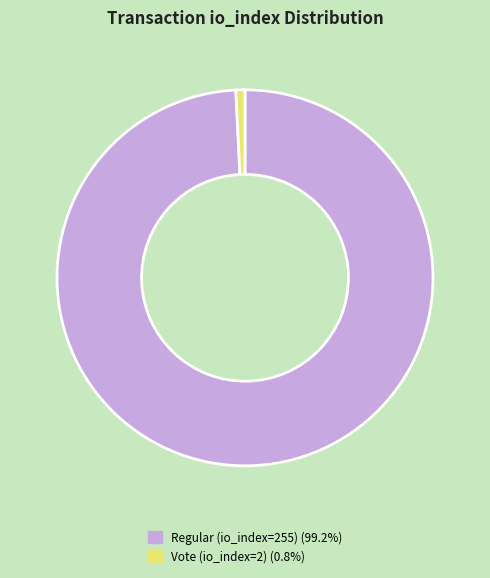

Is there a majority slice in this chart?

Yes